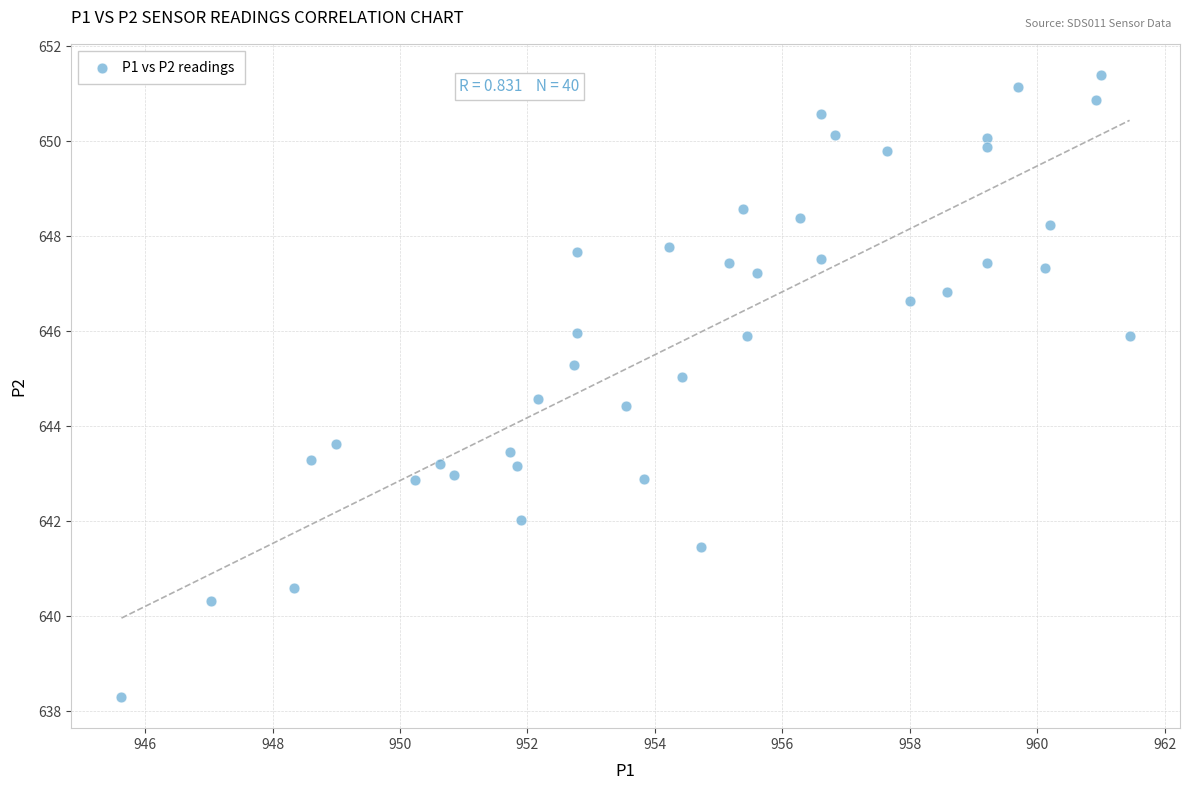

What is the range of X values (max minus min)?

15.8